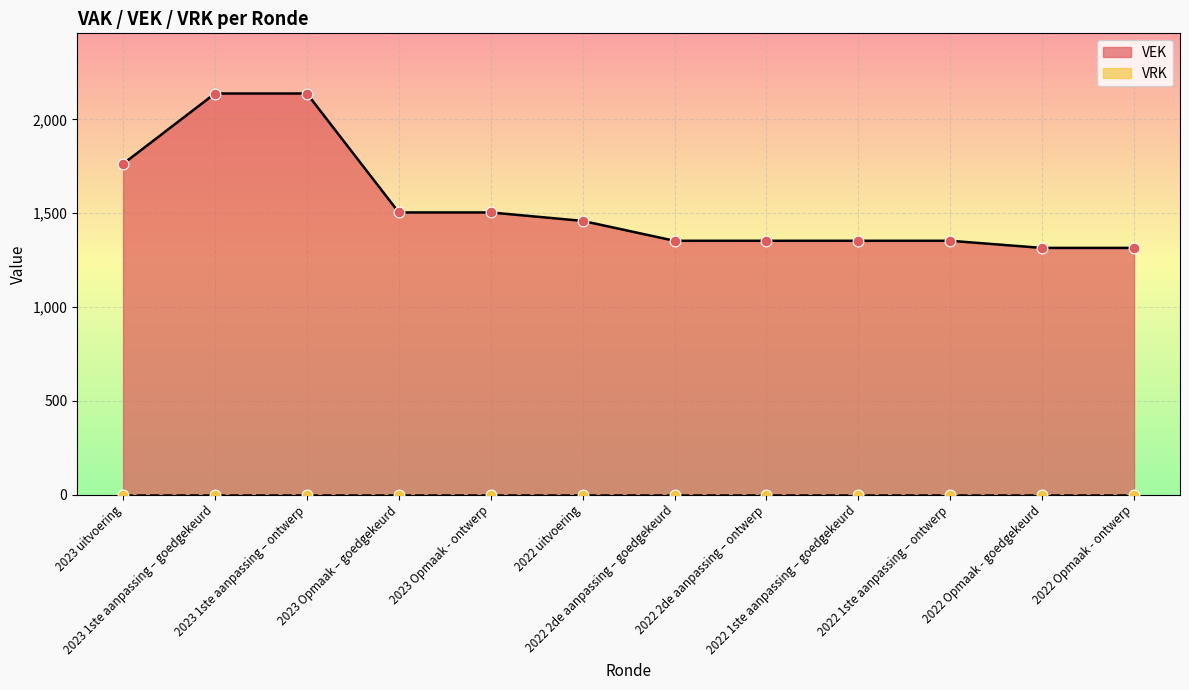

Approximately how many times larger is the value at 2023 Opmaak - ontwerp compared to 2022 2de aanpassing – ontwerp?

1.1